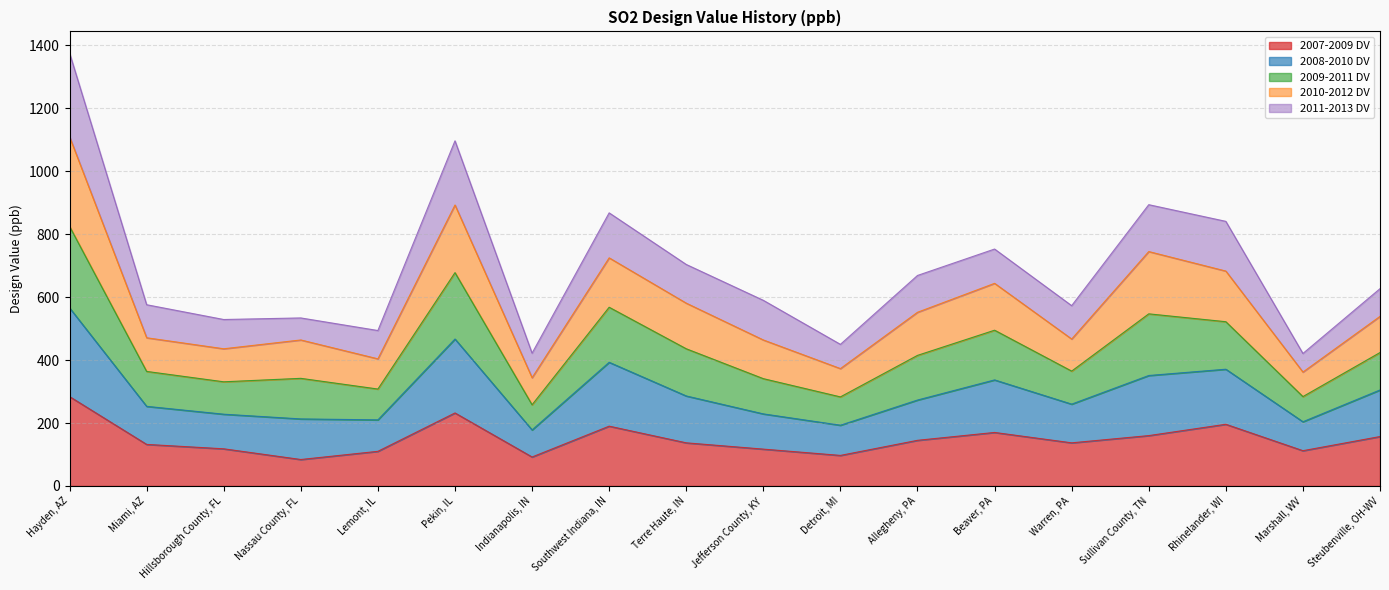

At which category is the sum across all series the highest?

Hayden, AZ